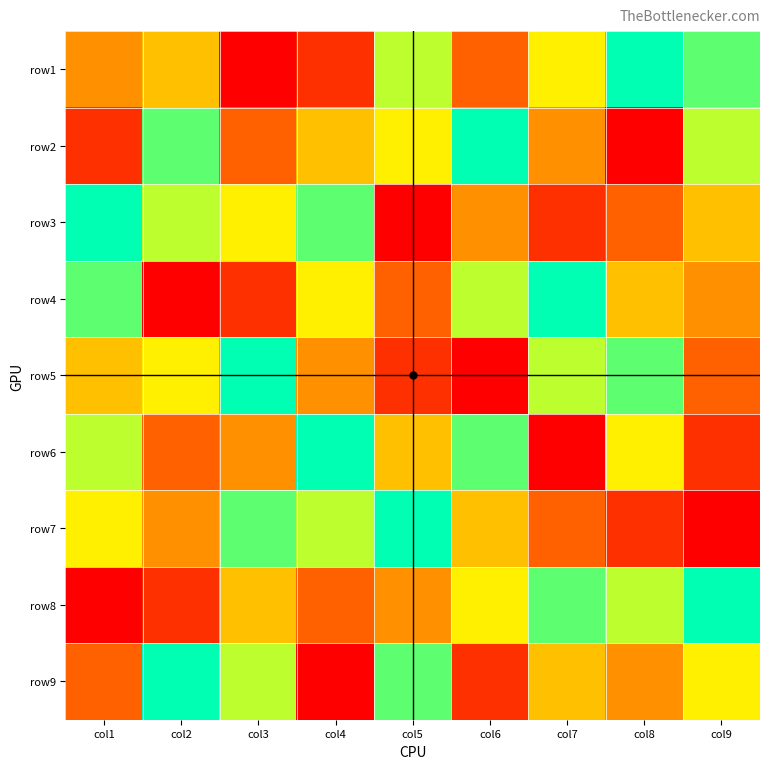

Reading right to left, transcribe all the data shown in this chart.

row1: col9=8	col8=9	col7=6	col6=3	col5=7	col4=2	col3=1	col2=5	col1=4
row2: col9=7	col8=1	col7=4	col6=9	col5=6	col4=5	col3=3	col2=8	col1=2
row3: col9=5	col8=3	col7=2	col6=4	col5=1	col4=8	col3=6	col2=7	col1=9
row4: col9=4	col8=5	col7=9	col6=7	col5=3	col4=6	col3=2	col2=1	col1=8
row5: col9=3	col8=8	col7=7	col6=1	col5=2	col4=4	col3=9	col2=6	col1=5
row6: col9=2	col8=6	col7=1	col6=8	col5=5	col4=9	col3=4	col2=3	col1=7
row7: col9=1	col8=2	col7=3	col6=5	col5=9	col4=7	col3=8	col2=4	col1=6
row8: col9=9	col8=7	col7=8	col6=6	col5=4	col4=3	col3=5	col2=2	col1=1
row9: col9=6	col8=4	col7=5	col6=2	col5=8	col4=1	col3=7	col2=9	col1=3